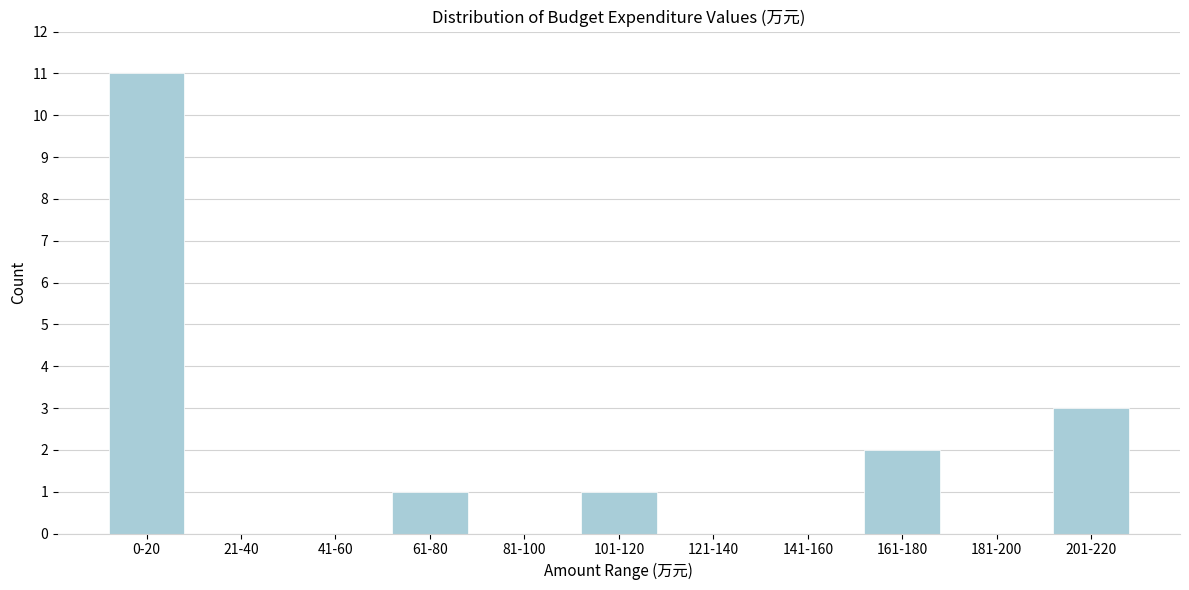

Reading right to left, list all the values displayed in this chart.

201-220=3	181-200=0	161-180=2	141-160=0	121-140=0	101-120=1	81-100=0	61-80=1	41-60=0	21-40=0	0-20=11